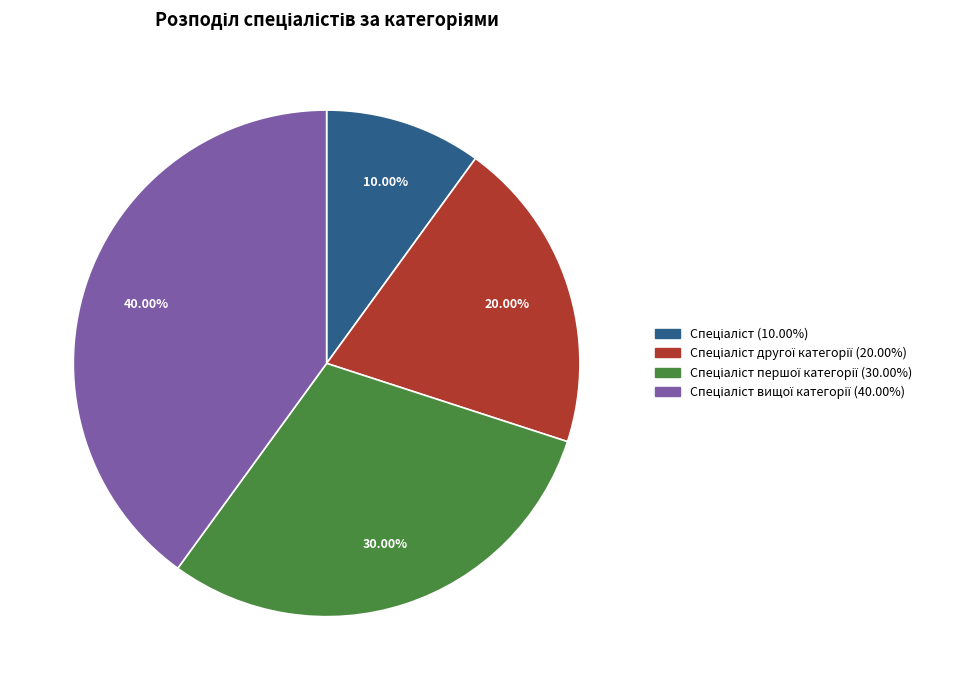

Is there any slice that represents more than half of the pie?

No